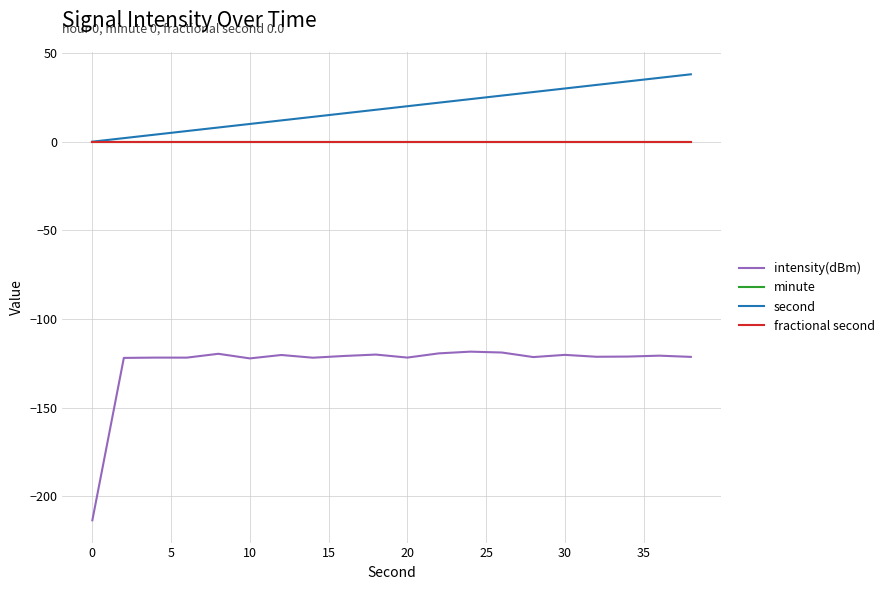

What is the highest value of the intensity(dBm) series?

-118.4